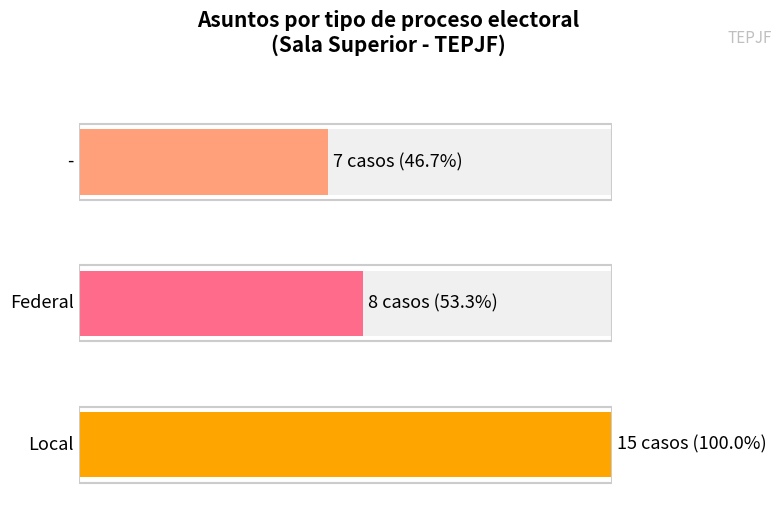

Which series has the widest spread of values?

Local